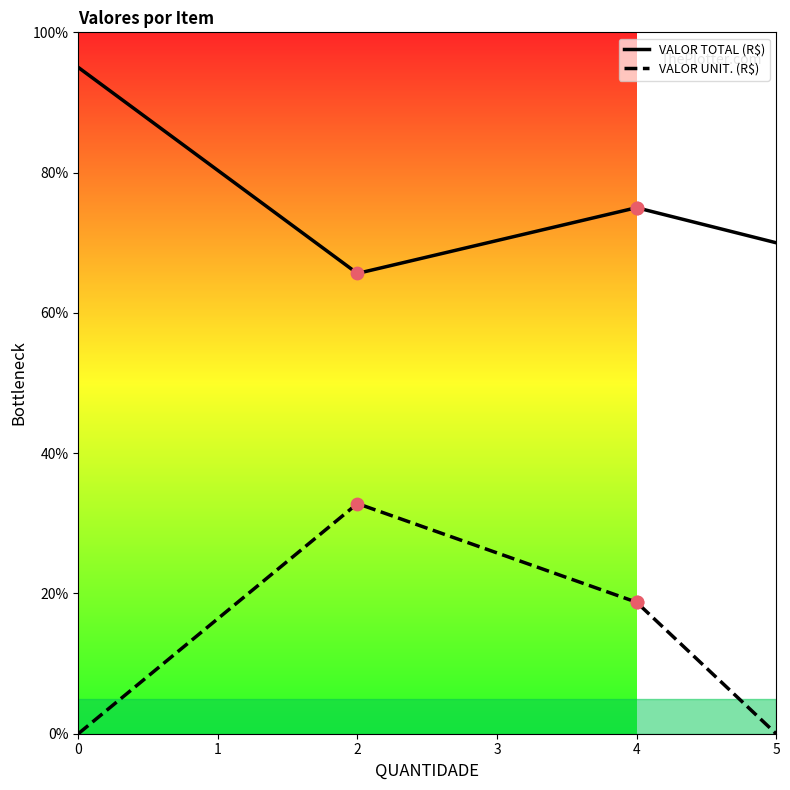

At which category is the sum across all series the highest?

2